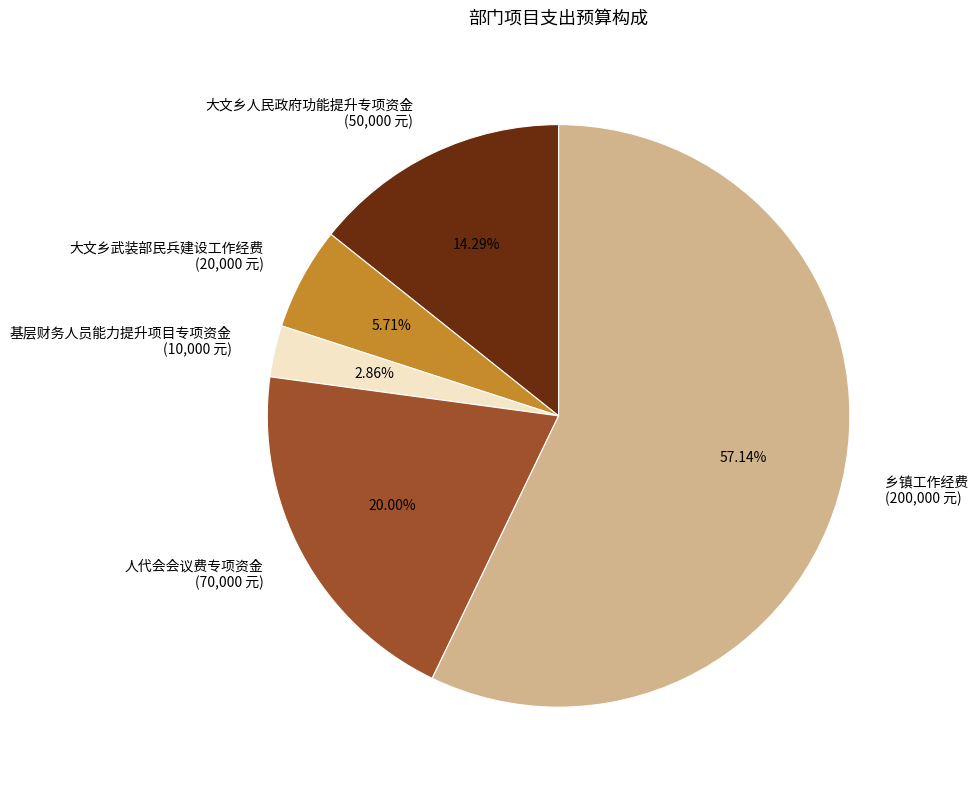

Is there a majority slice in this chart?

Yes